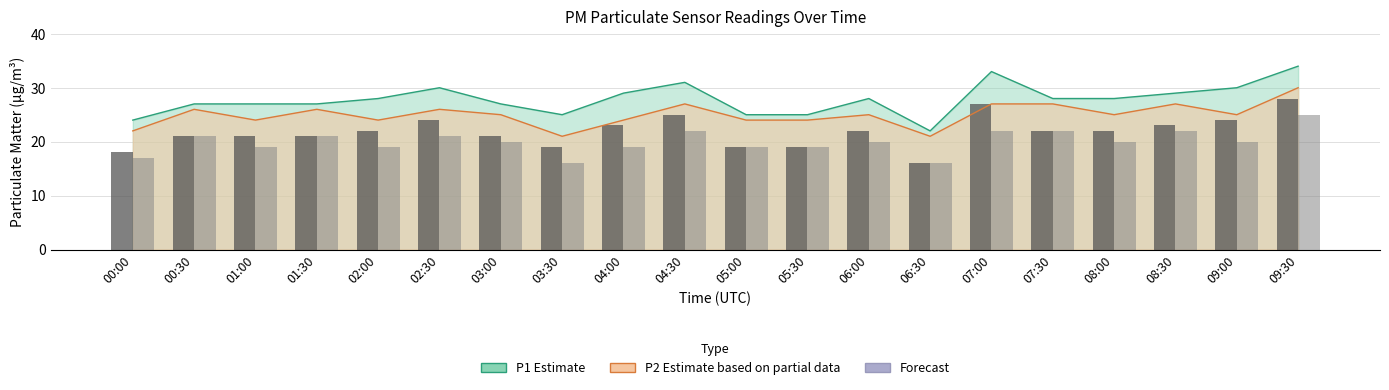

List the labels in order of P2 value, smallest first.

03:30, 06:30, 00:00, 01:00, 02:00, 04:00, 05:00, 05:30, 03:00, 06:00, 08:00, 09:00, 00:30, 01:30, 02:30, 04:30, 07:00, 07:30, 08:30, 09:30